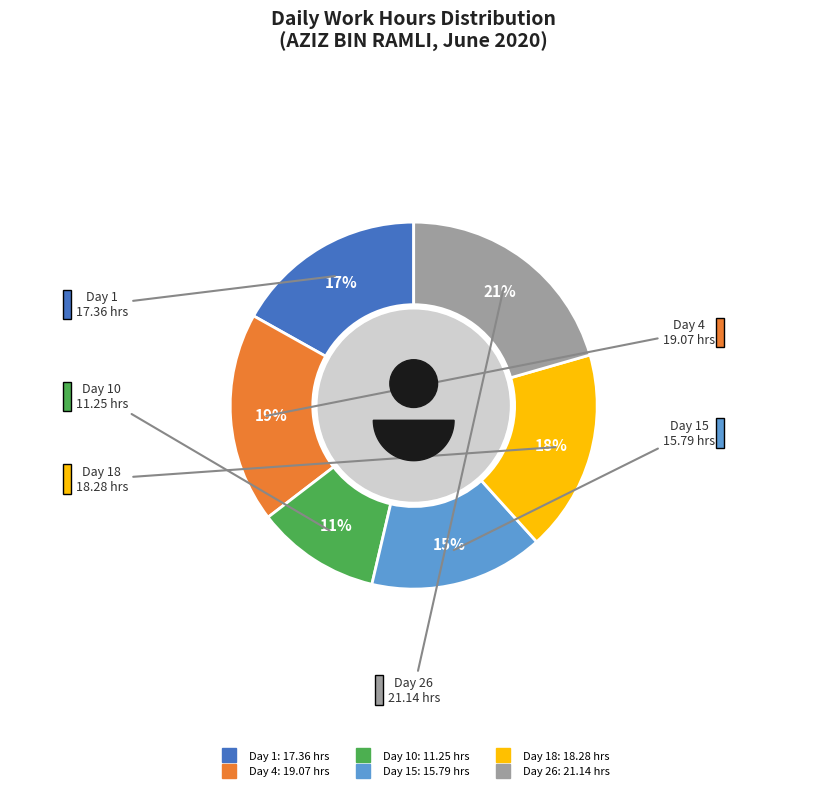

Is it true that Day 2 is 1% of the pie?

False